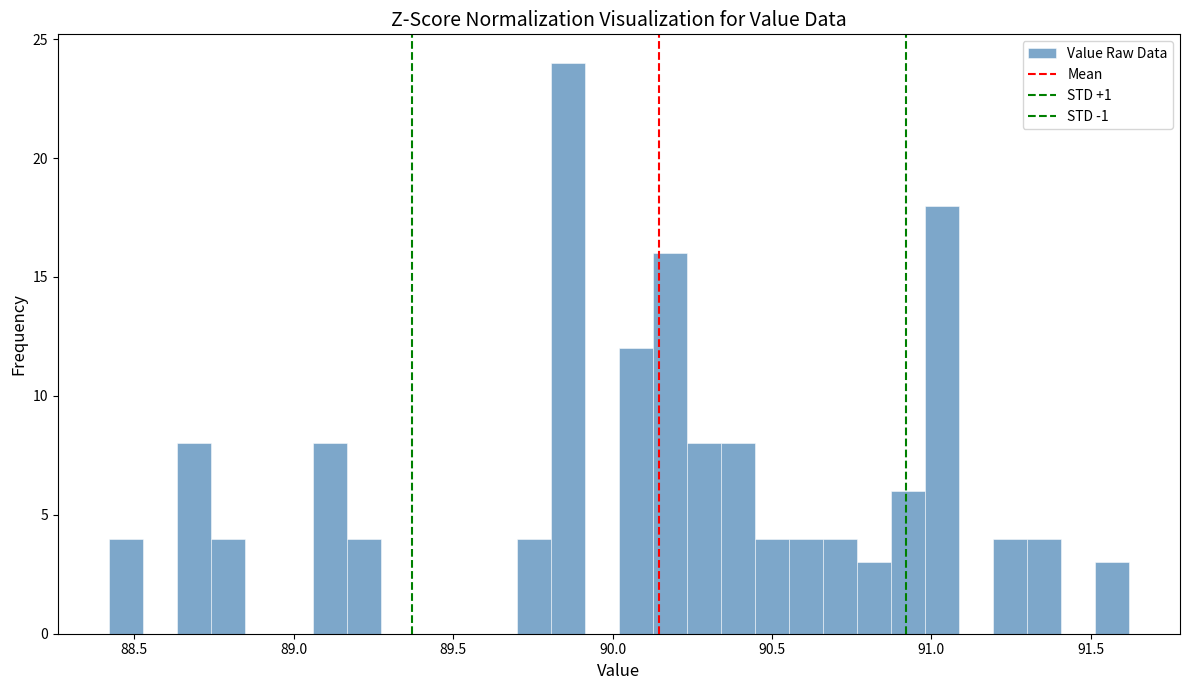

Read against the x-axis, roughly where is the centre of the tallest bar?

89.85